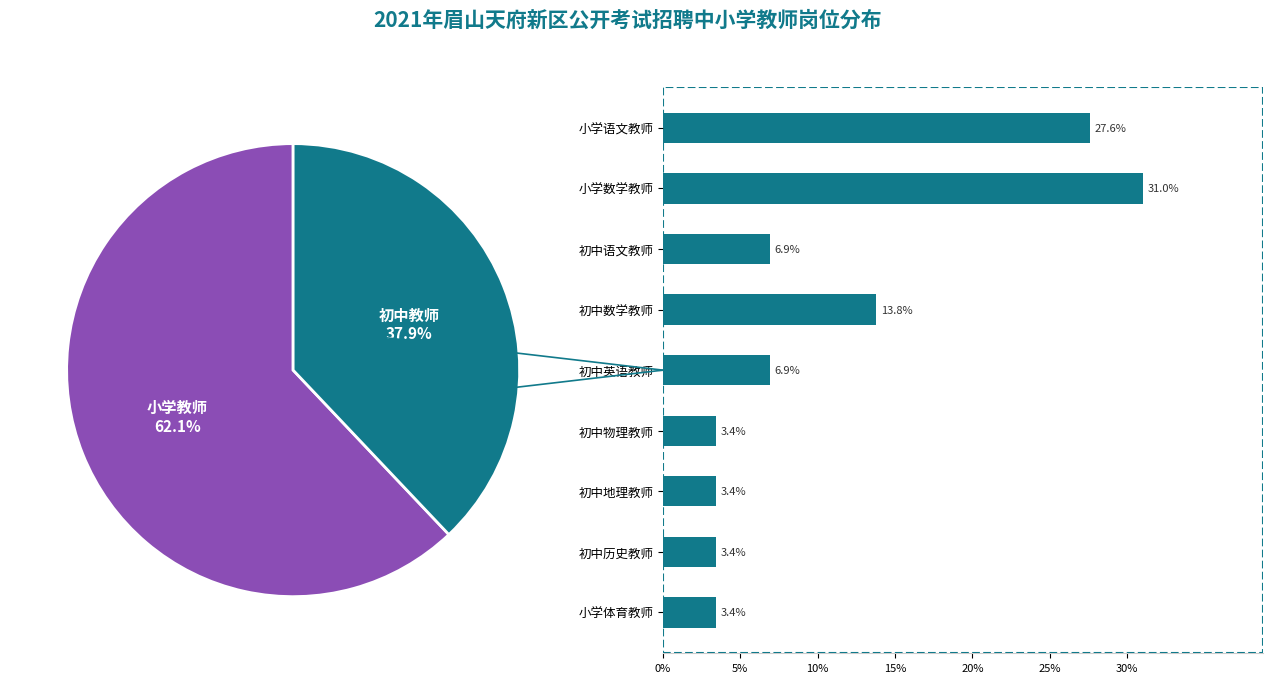

What is the change in value from 初中英语教师 to 初中地理教师?

-3.4